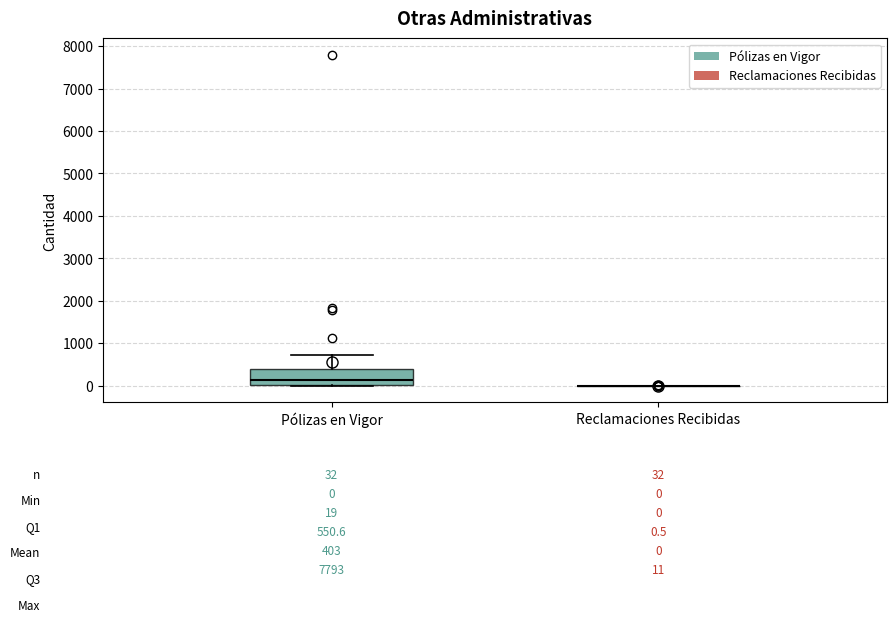

Which box is the tallest, from its lower edge to its upper edge?

Pólizas en Vigor